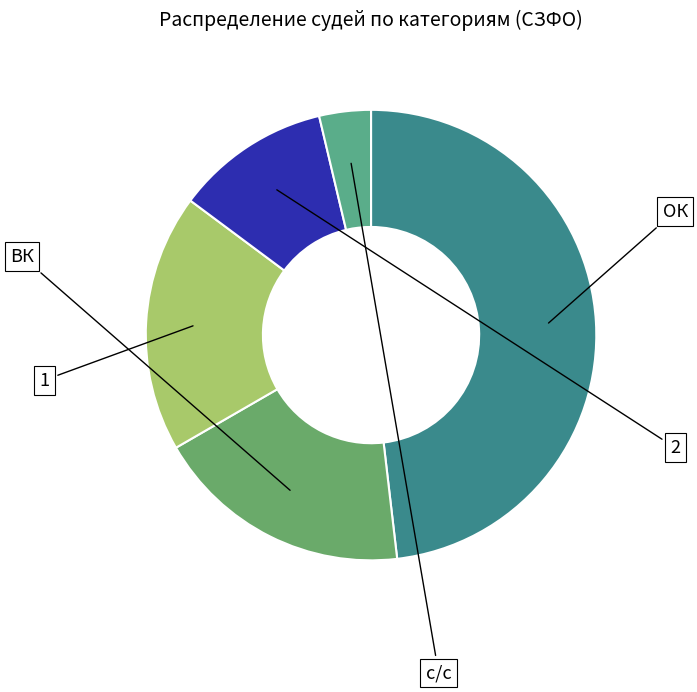

To the nearest percent, what is the average slice percentage?

20%